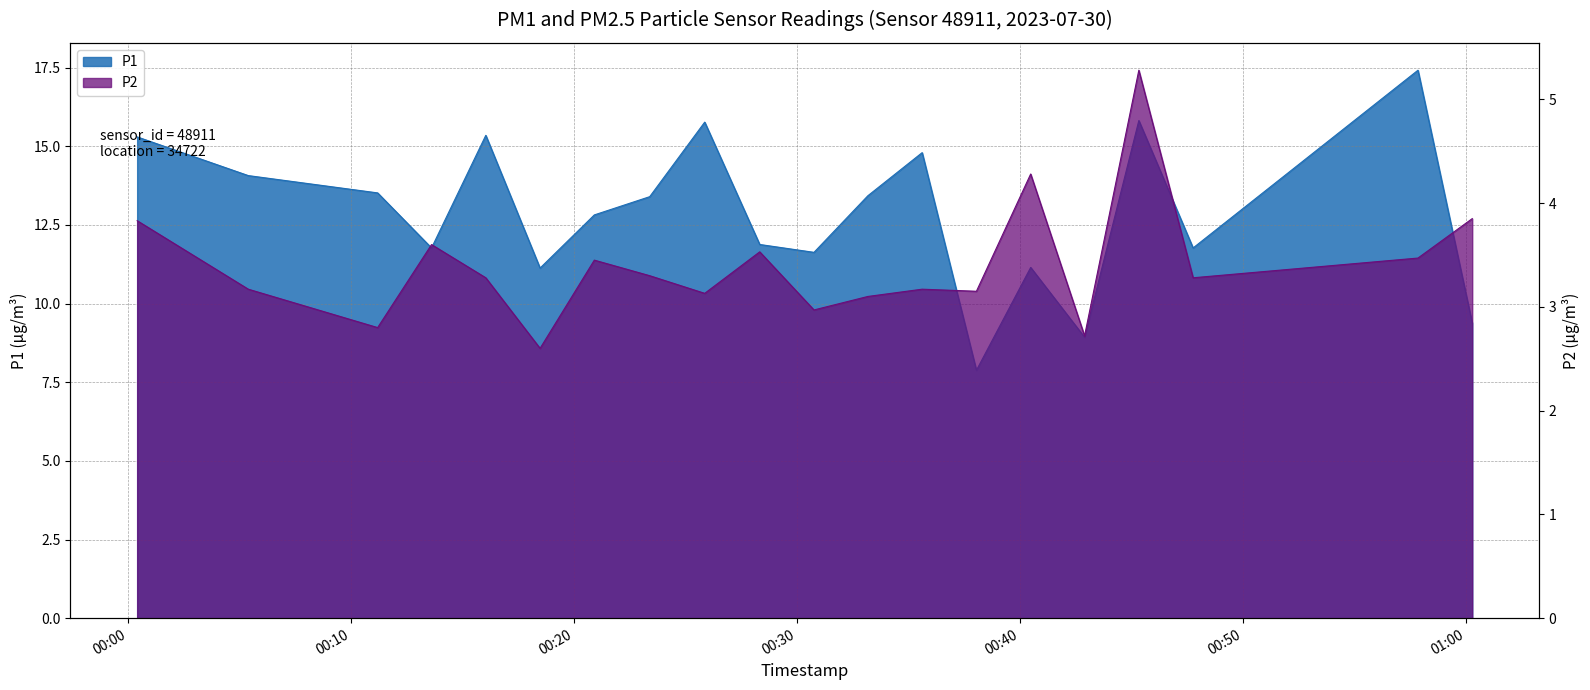

The P1 series shows 15.8 at 08:00. True or false?

True